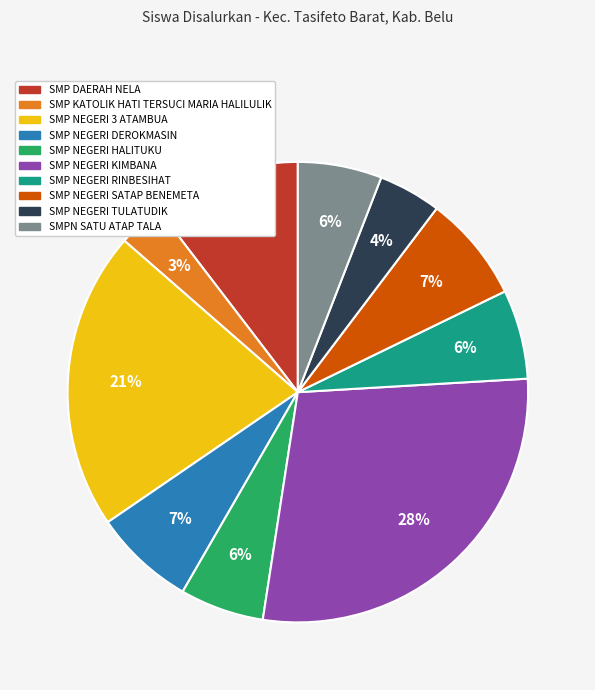

Do SMPN SATU ATAP TALA and SMP DAERAH NELA together represent more than half of the pie?

No